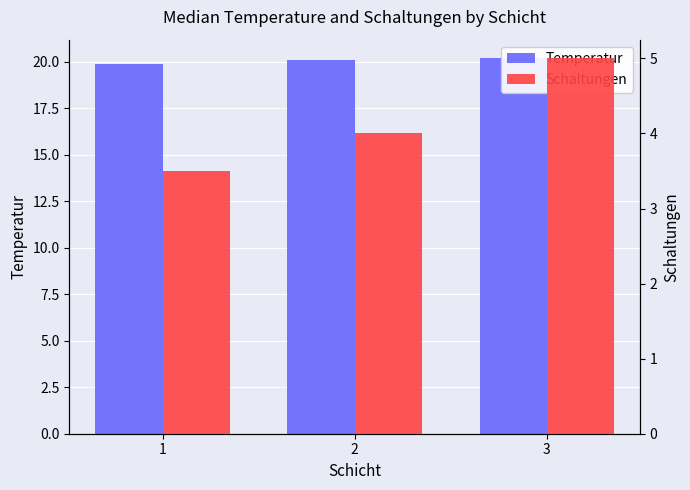

Where does the Schaltungen series first go above 4?

3